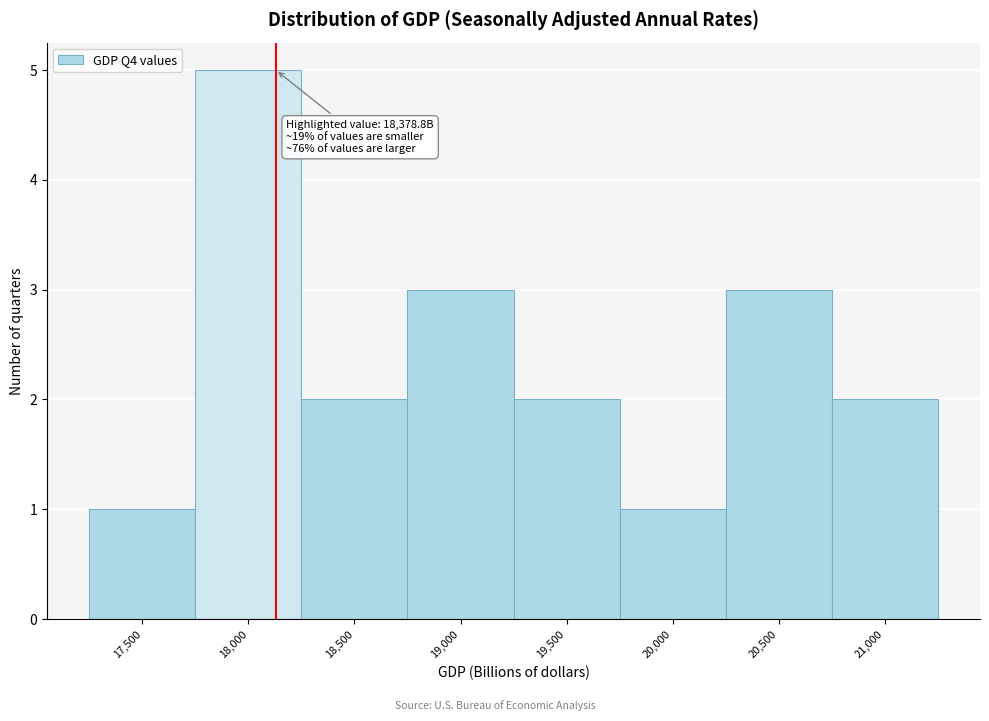

Reading left to right, what are all the values shown in this chart?

17,500=1	18,000=5	18,500=2	19,000=3	19,500=2	20,000=1	20,500=3	21,000=2